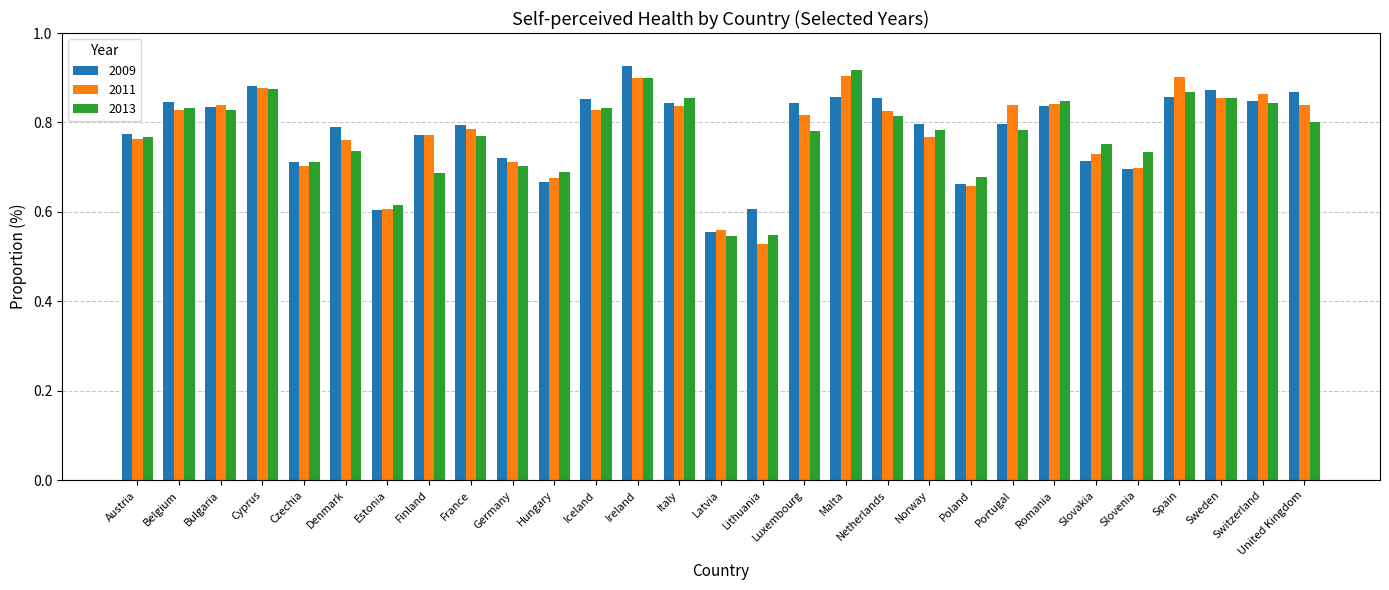

What is the label of the 24th bar from the right?

Denmark